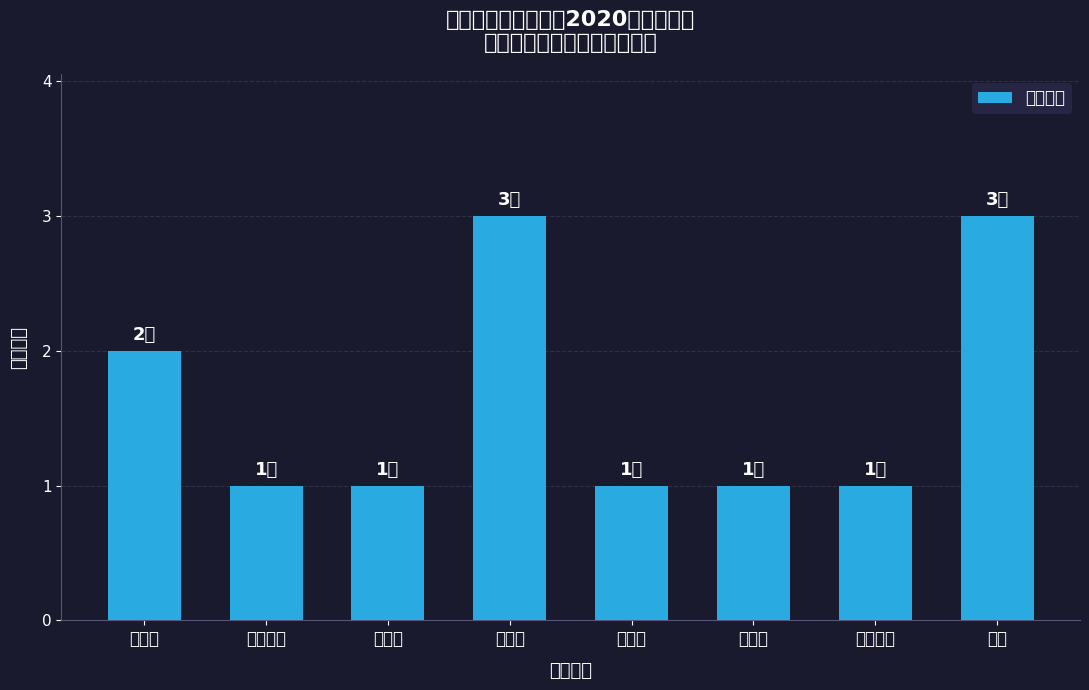

What is the average value?

2